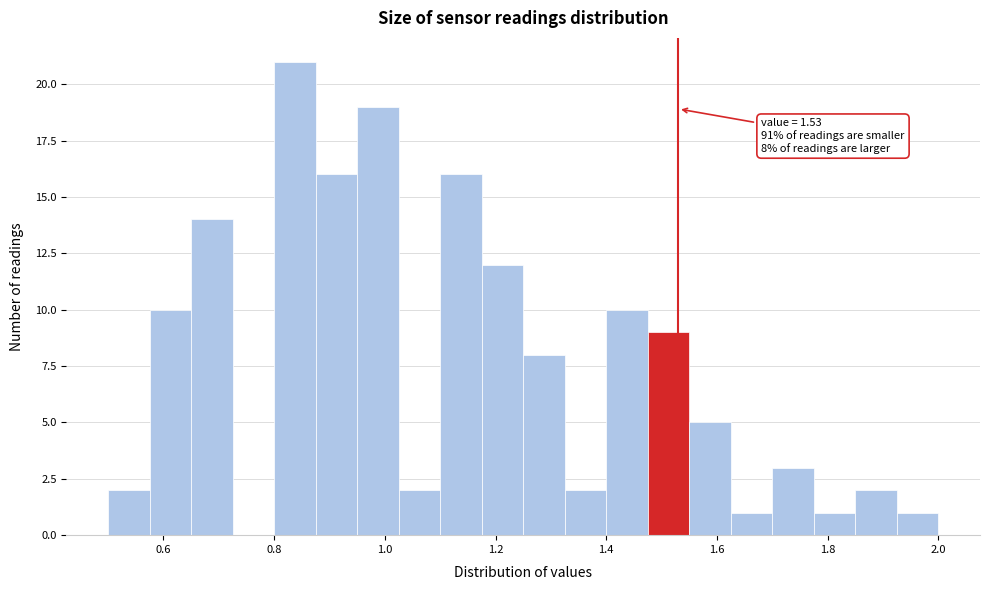

Read against the x-axis, roughly where is the centre of the tallest bar?

0.84